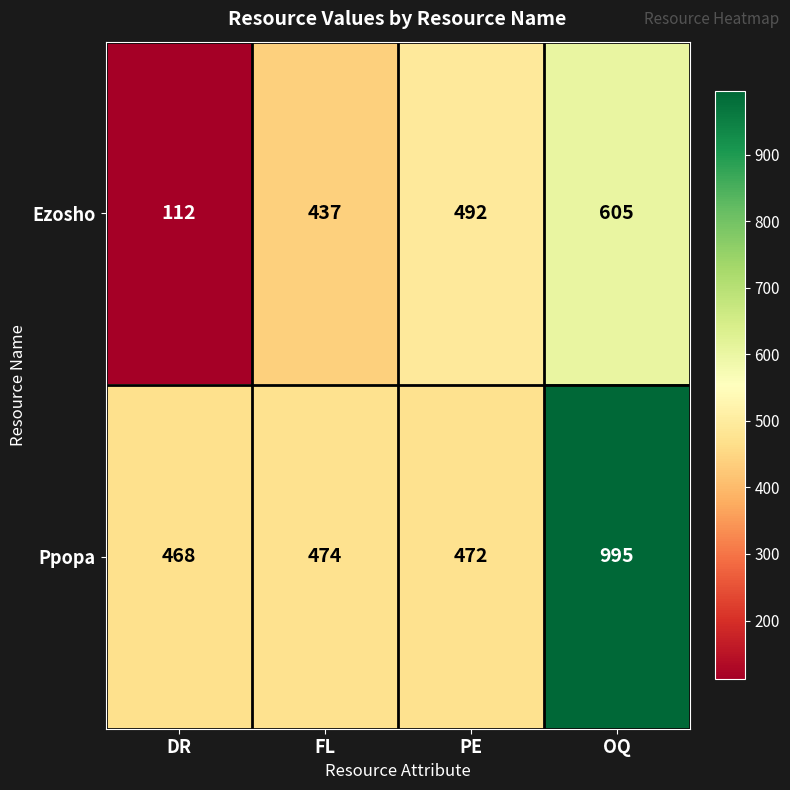

Read the Ppopa value at FL, to the nearest 10.

470